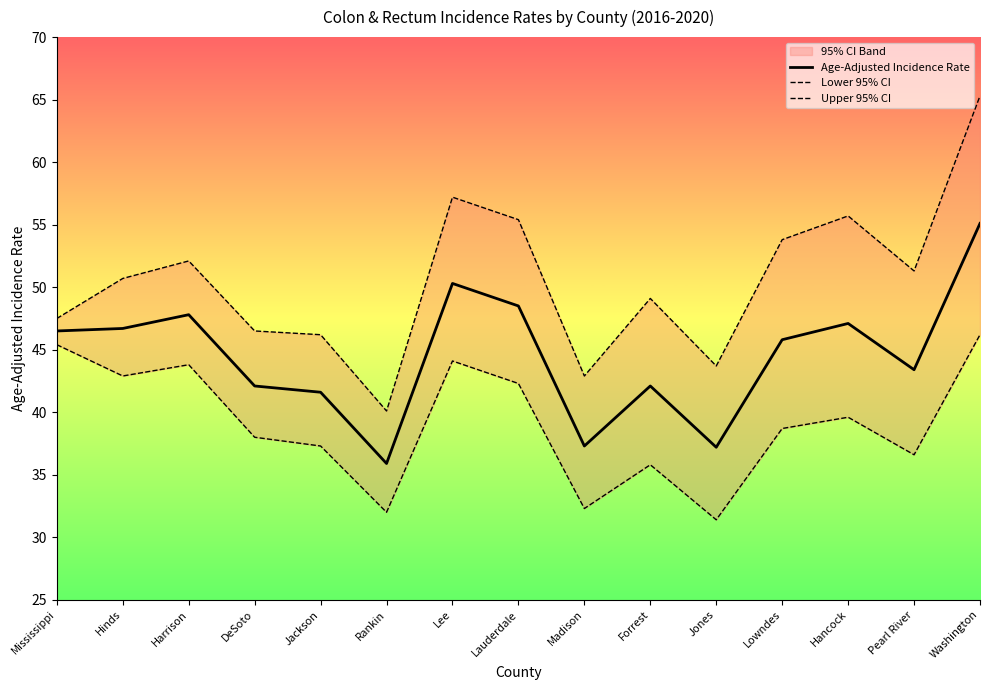

Read the Age-Adjusted Incidence Rate value at Lee.

50.3